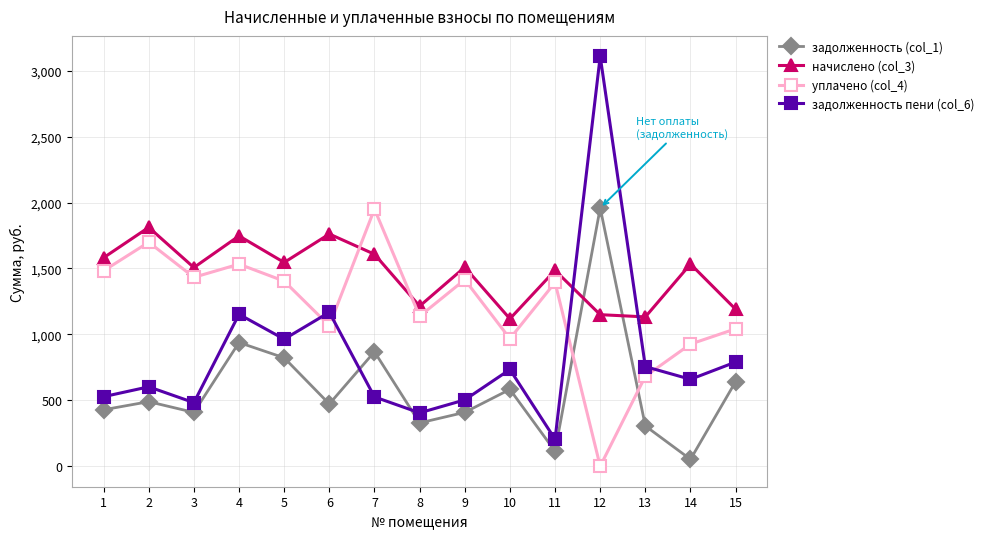

Where do начислено (col_3) and уплачено (col_4) first cross each other?

6 and 7